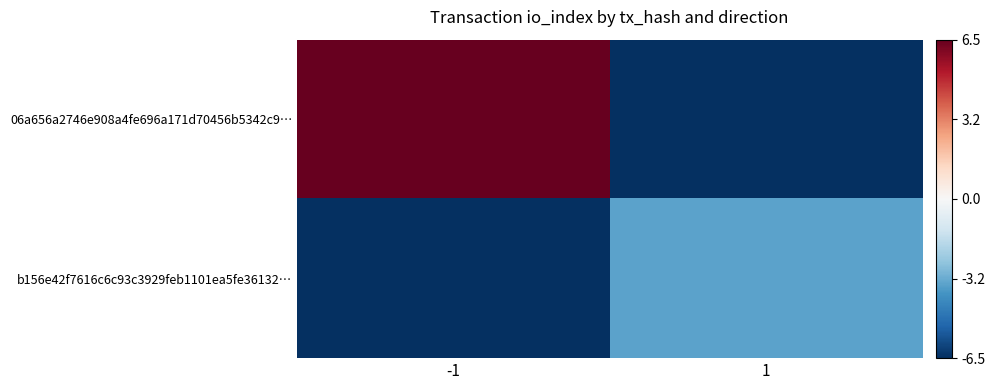

At how many categories does at least one series exceed 0?

1